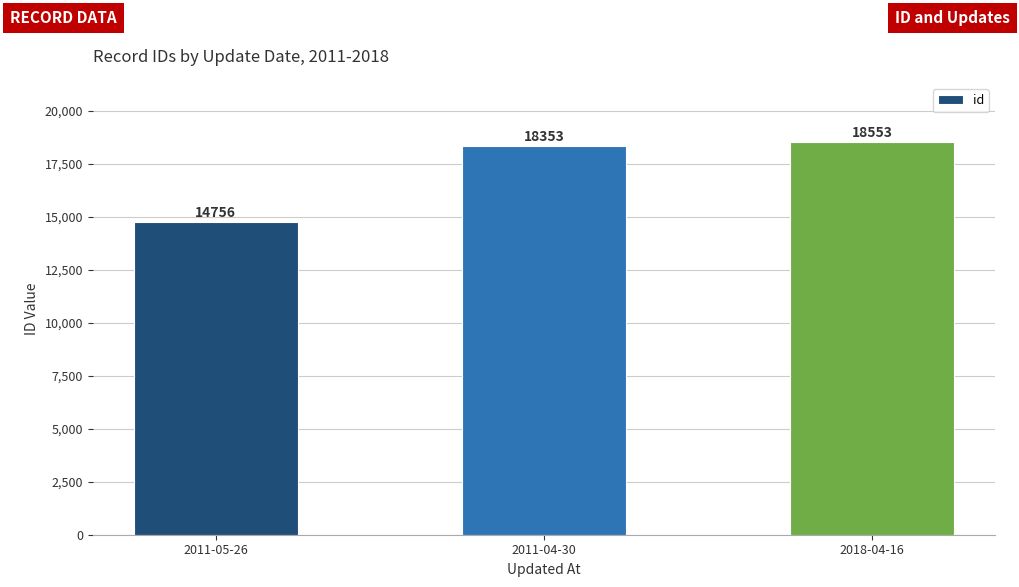

Which category has the lowest value across all series?

2011-05-26